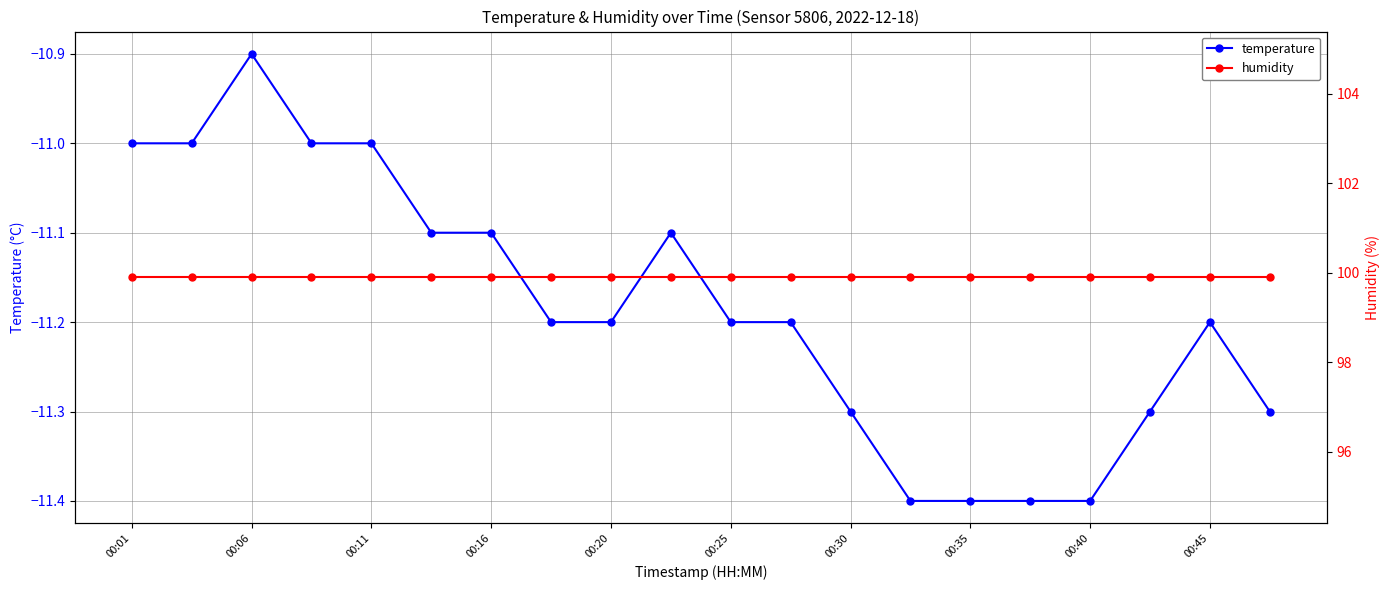

The value of temperature at 00:20 is -11.2. True or false?

True